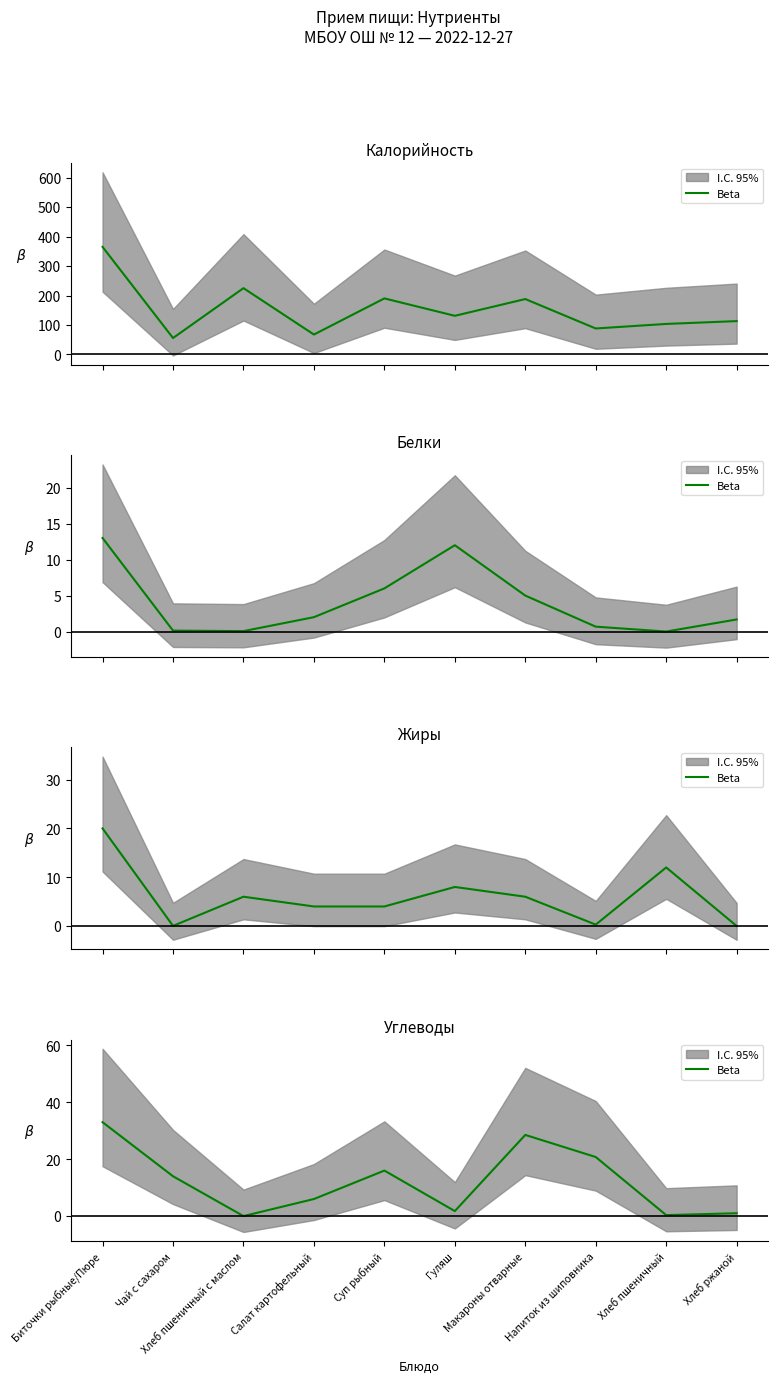

What is the sum of all values?

121.4